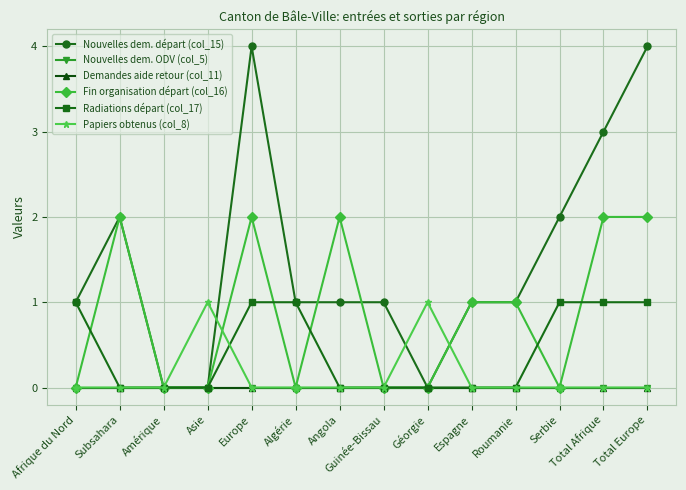

True or false: Fin organisation départ (col_16) has a value of 3 at Angola.

False